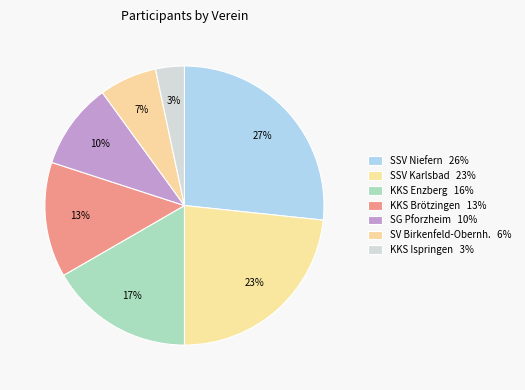

Which slice is the largest?

SSV Niefern